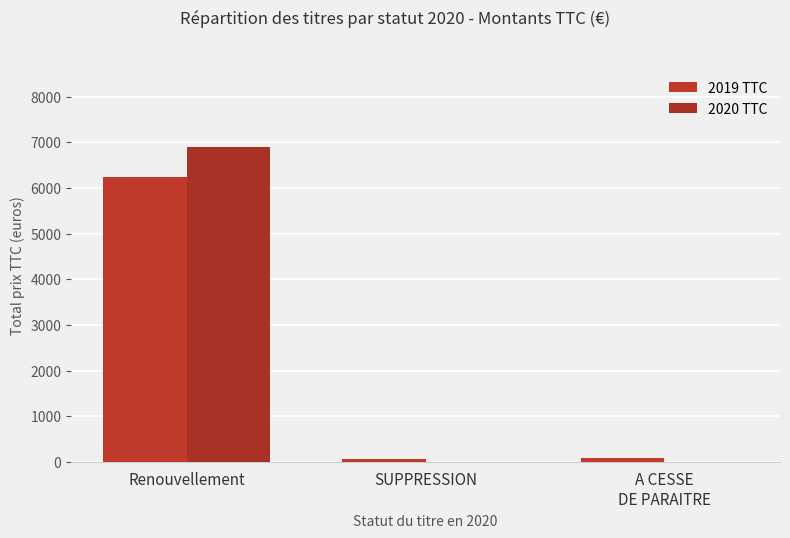

How many groups of bars are there?

3